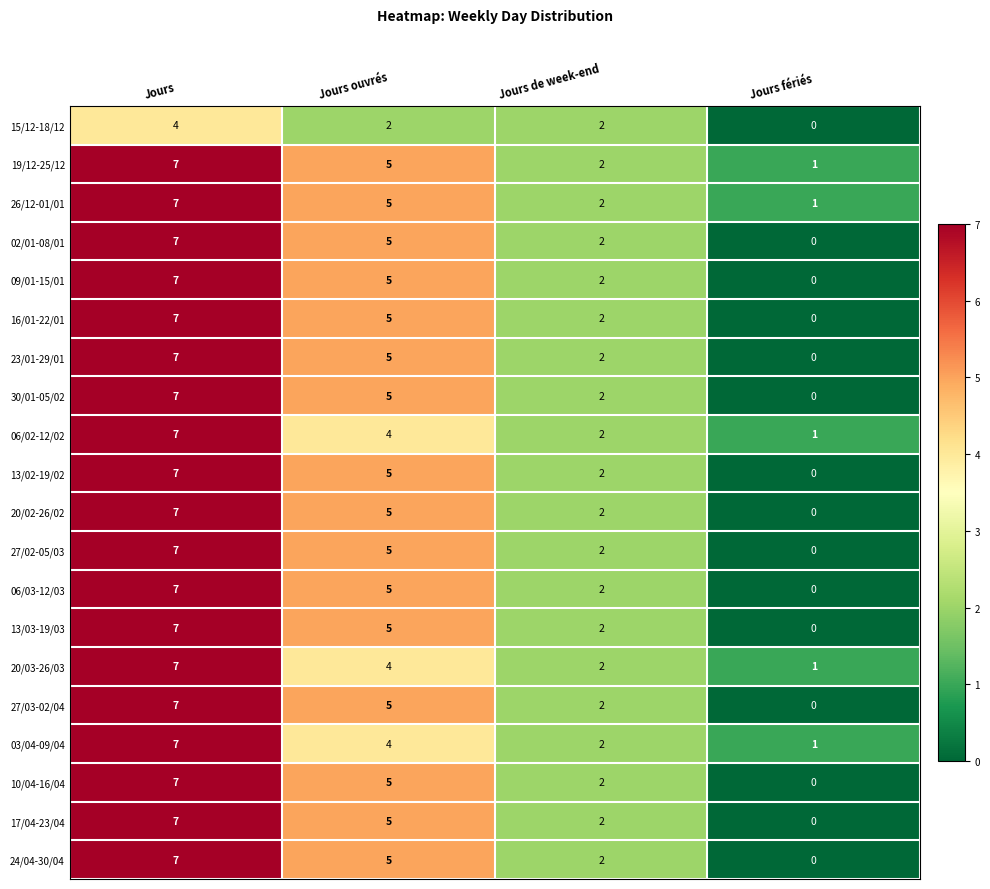

True or false: 15/12-18/12 has a value of 1 at Jours de week-end.

False